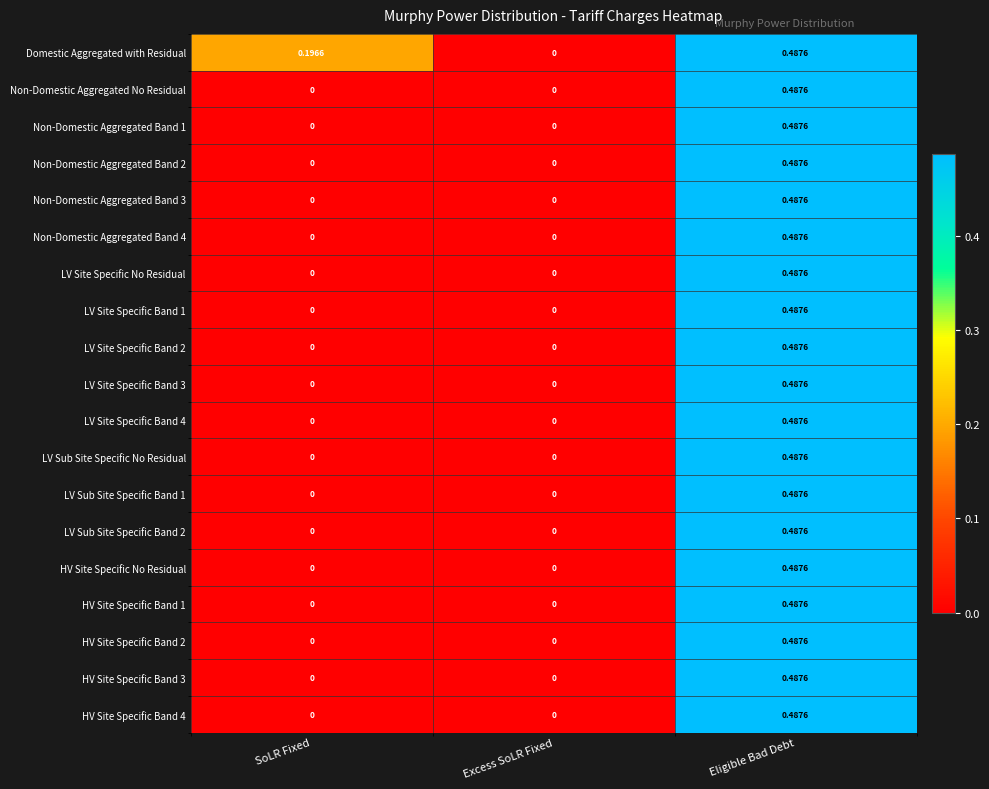

Which series has the largest total across all categories?

Domestic Aggregated with Residual